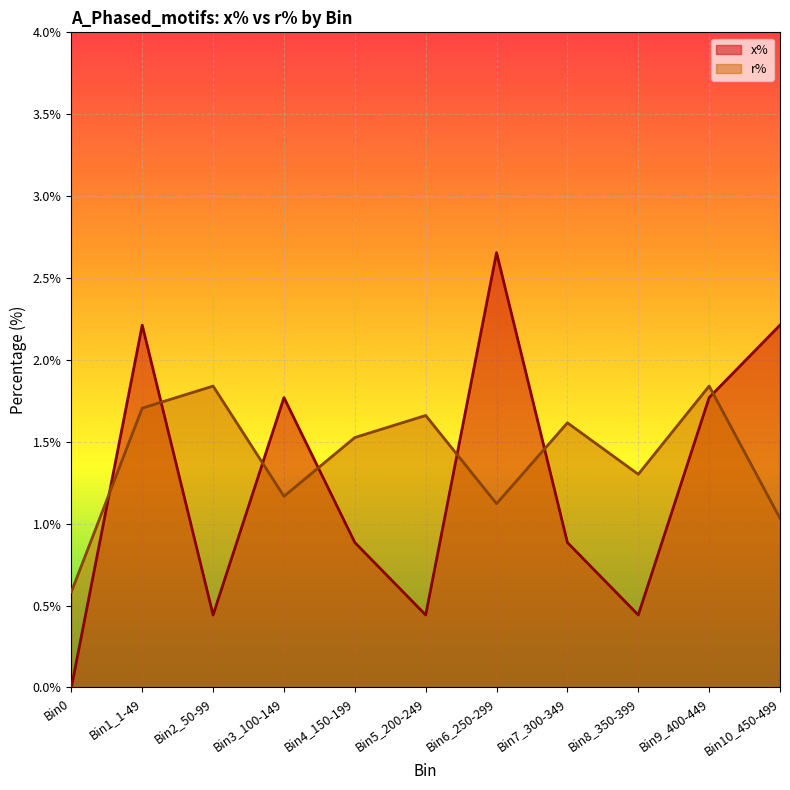

Rank the series at Bin5_200-249 from lowest to highest value.

x%, r%